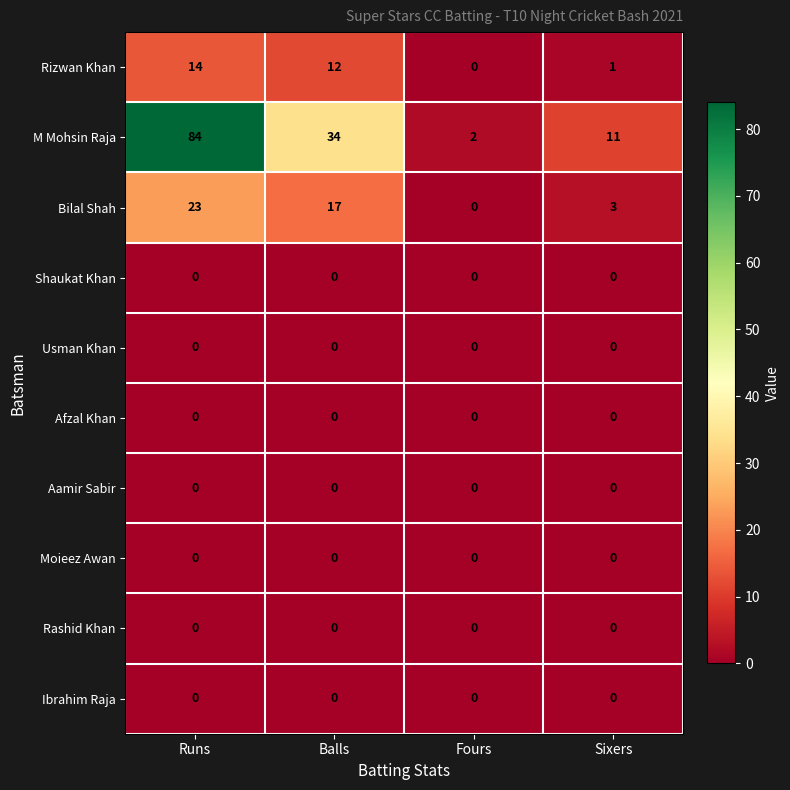

What is the difference between the second highest and minimum values in the M Mohsin Raja series?

32